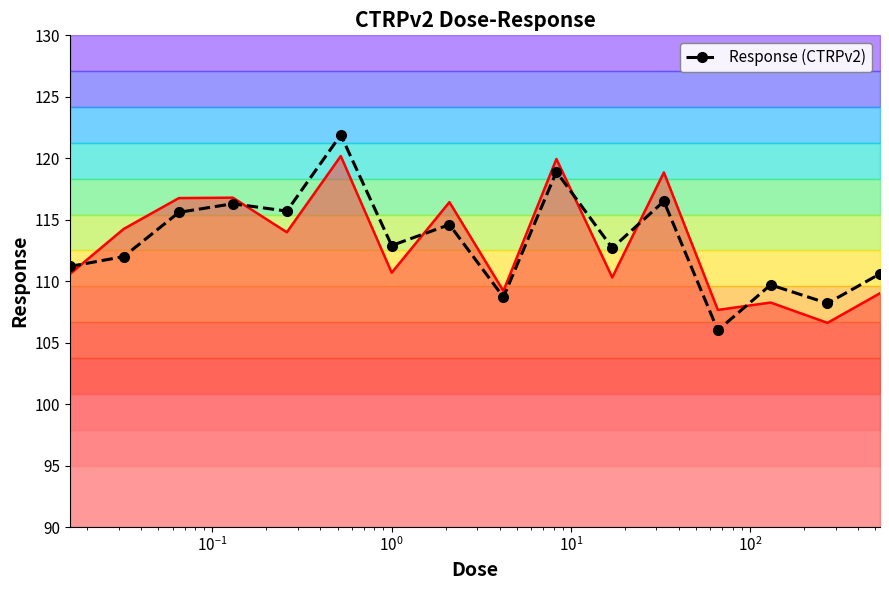

What is the value of the 12th point from the left?

116.5